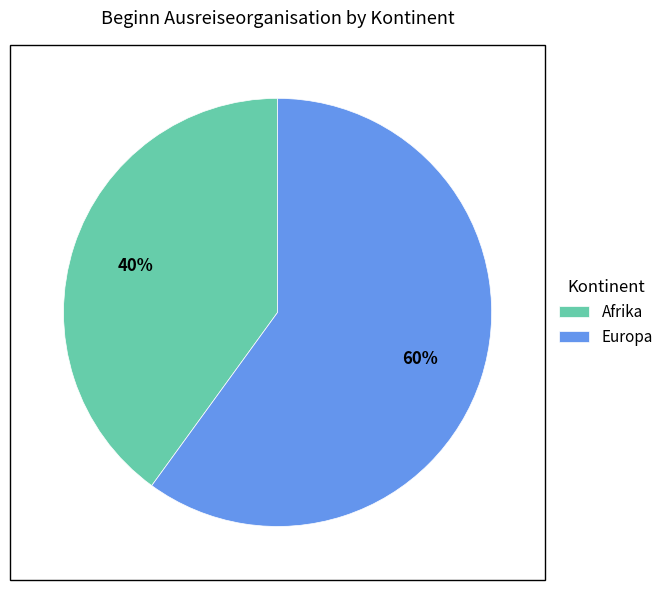

To the nearest percent, what is the difference between the largest and smallest slice percentages?

20%